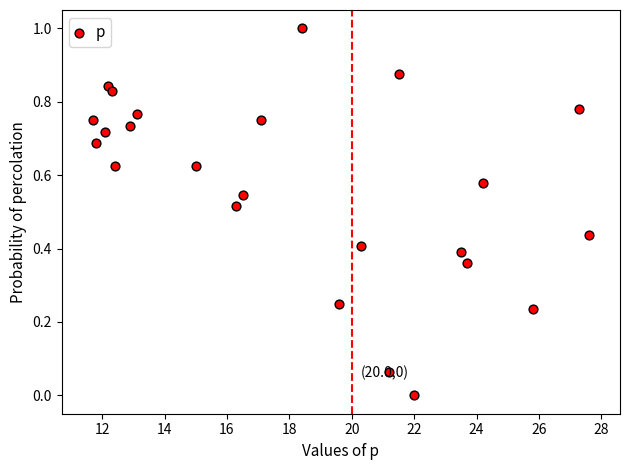

What is the range of Y values (max minus min)?

1.0